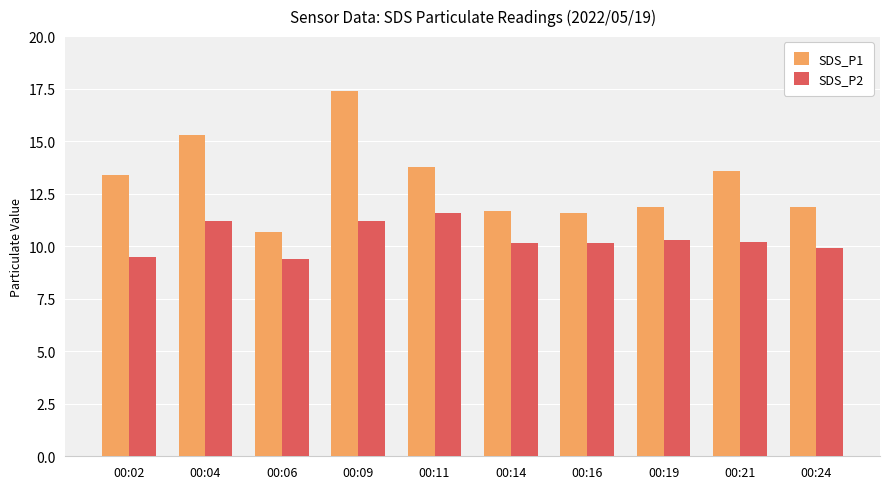

Which series has the widest spread of values?

SDS_P1